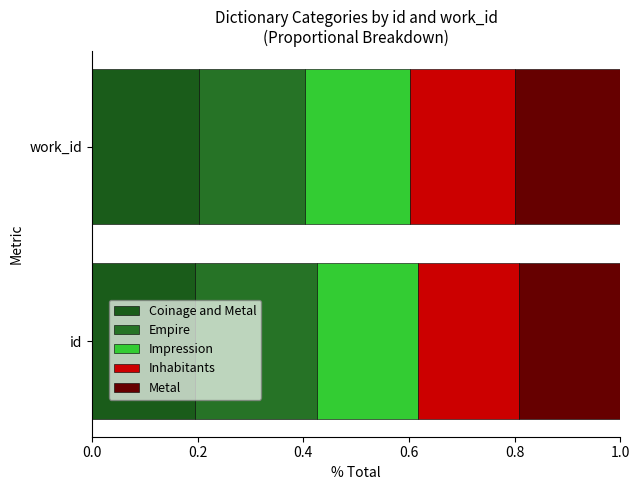

How many distinct data groups are displayed?

5